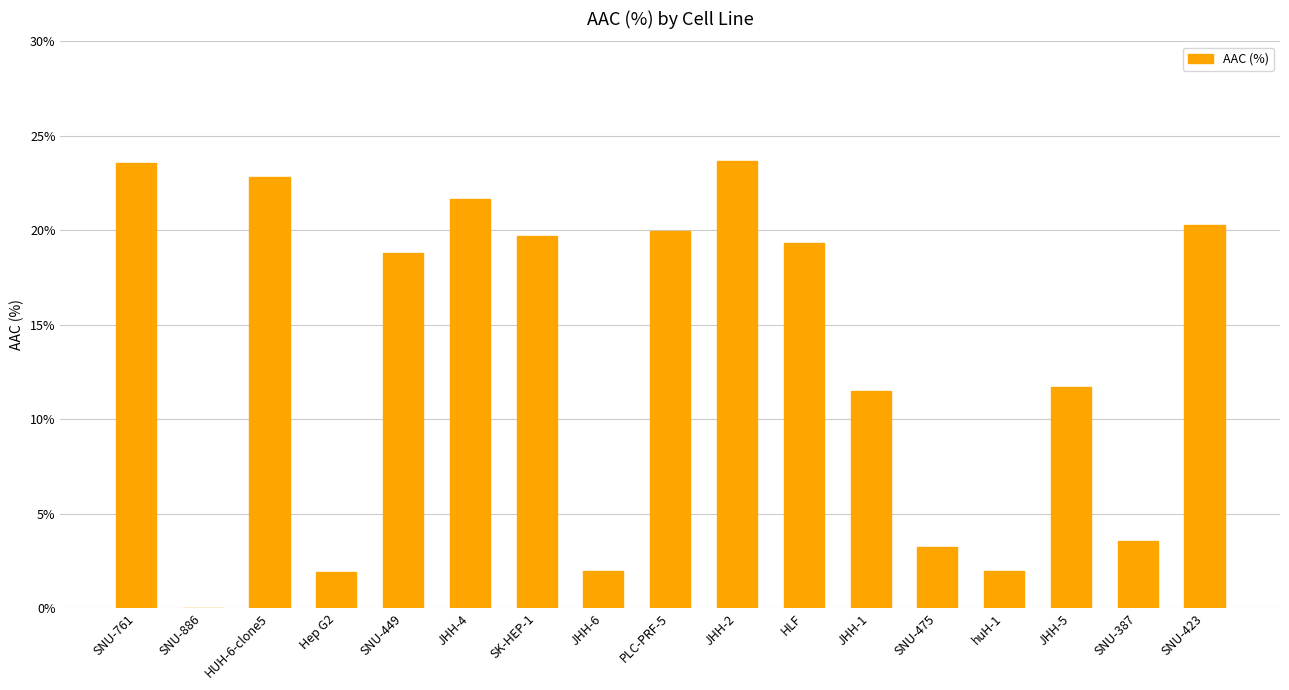

Does the chart contain stacked bars?

No